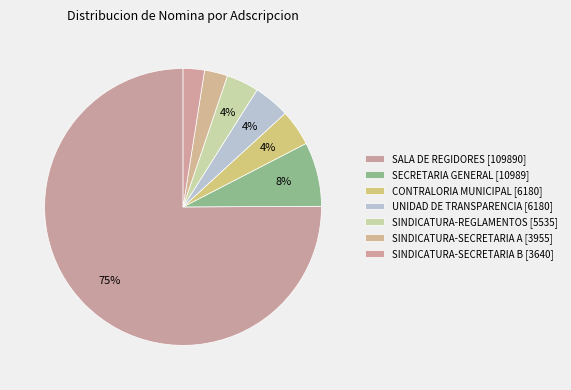

Is it true that SINDICATURA-REGLAMENTOS is 4% of the pie?

True